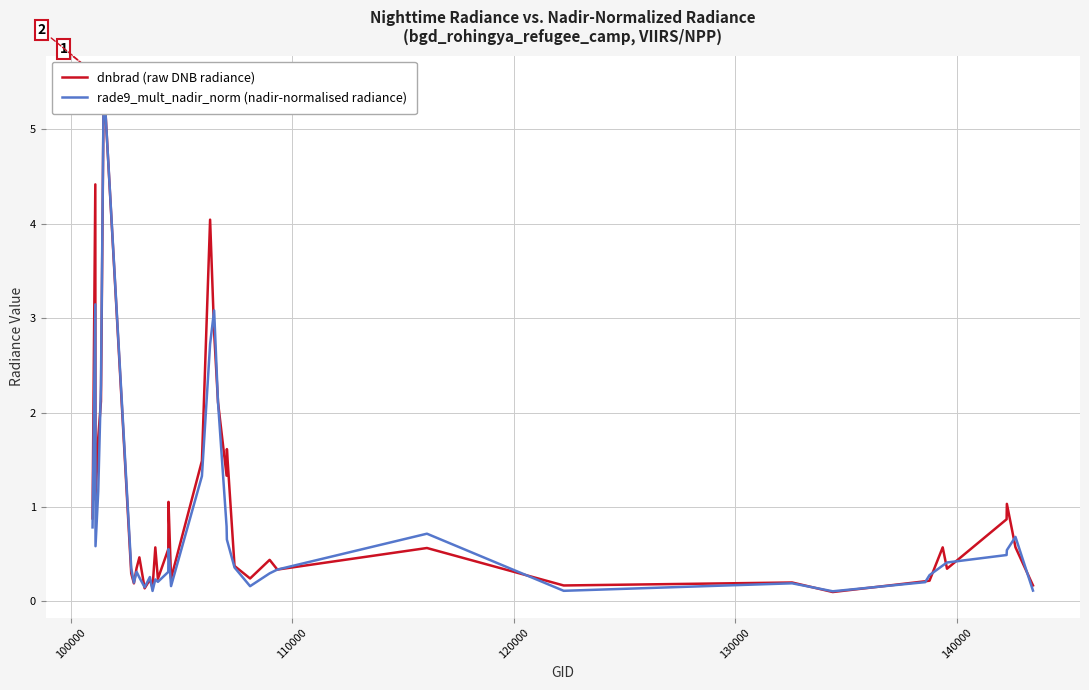

How many categories are shown in the chart?

40